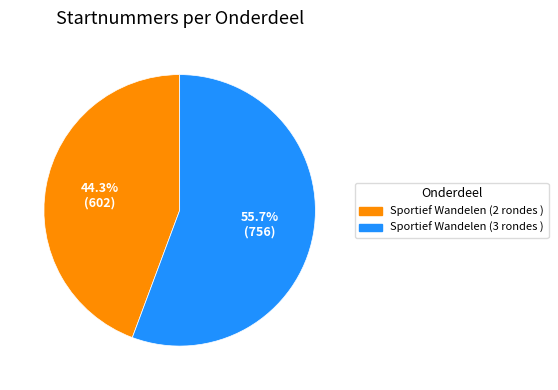

Which category has the smallest portion of the pie?

Sportief Wandelen (2 rondes )